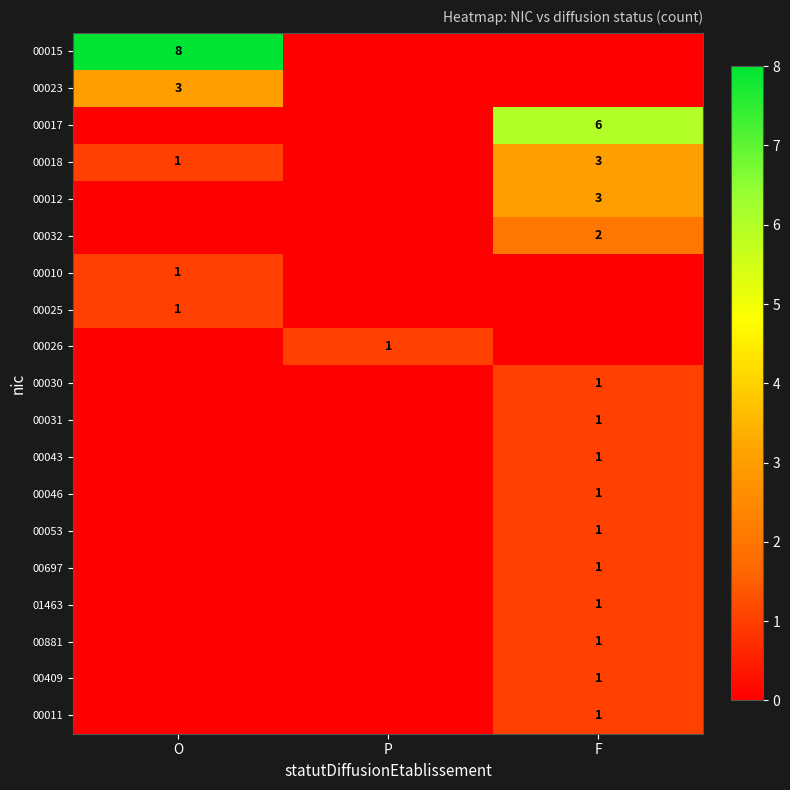

The value of 00023 at O is 3. True or false?

True